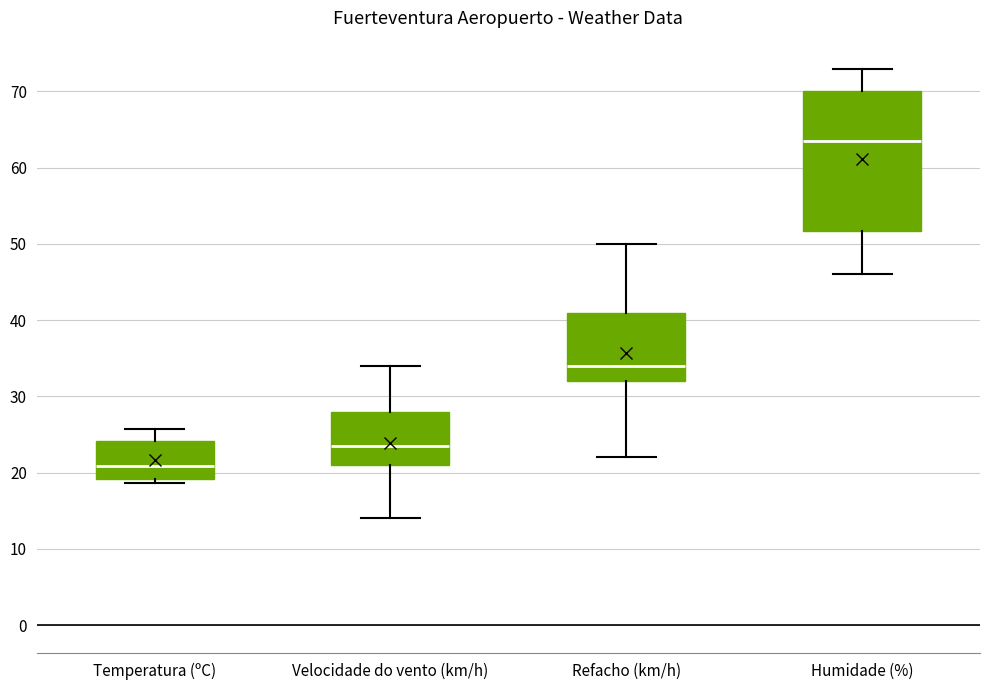

Comparing the boxes themselves (not the whiskers), which one is the tallest?

Humidade (%)